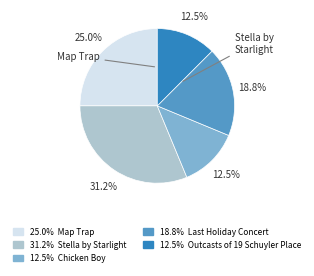

Does any single category account for the majority?

No